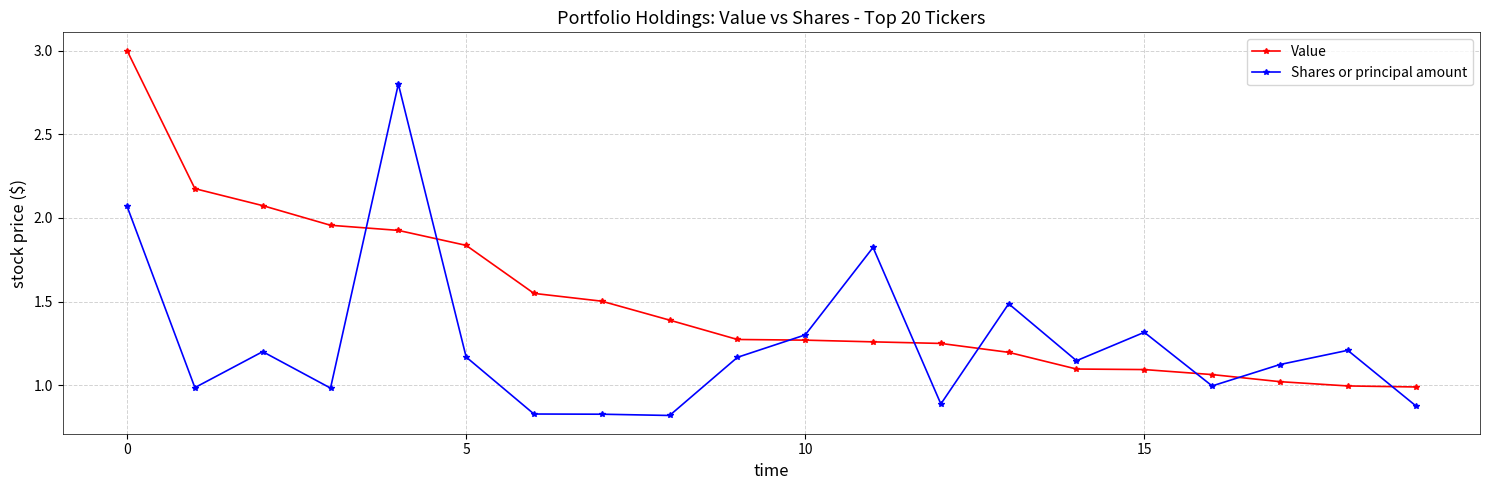

Which series has the largest total across all categories?

Value